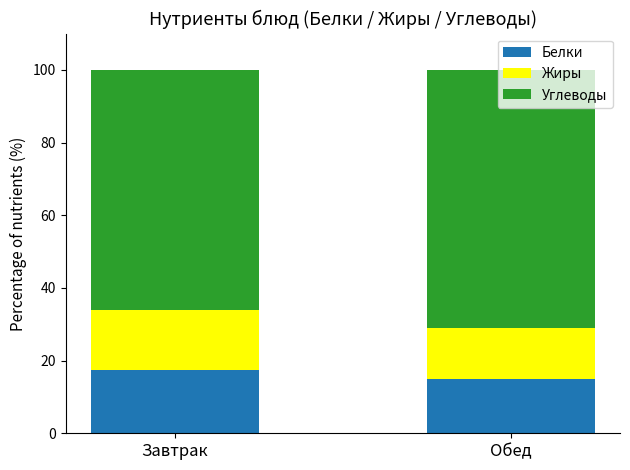

What are all the series names shown in the legend?

Белки, Жиры, Углеводы